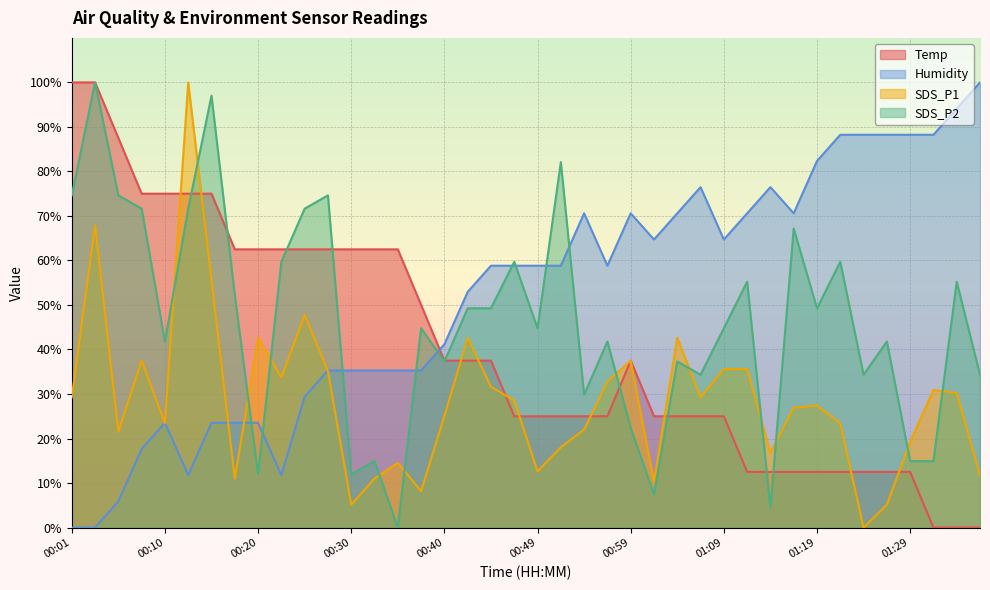

How many intersections are there between SDS_P2 and Temp?

9